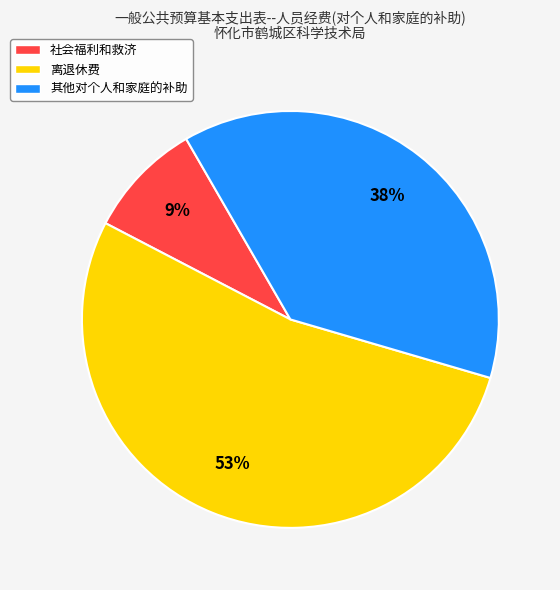

How many segments does this pie chart have?

3